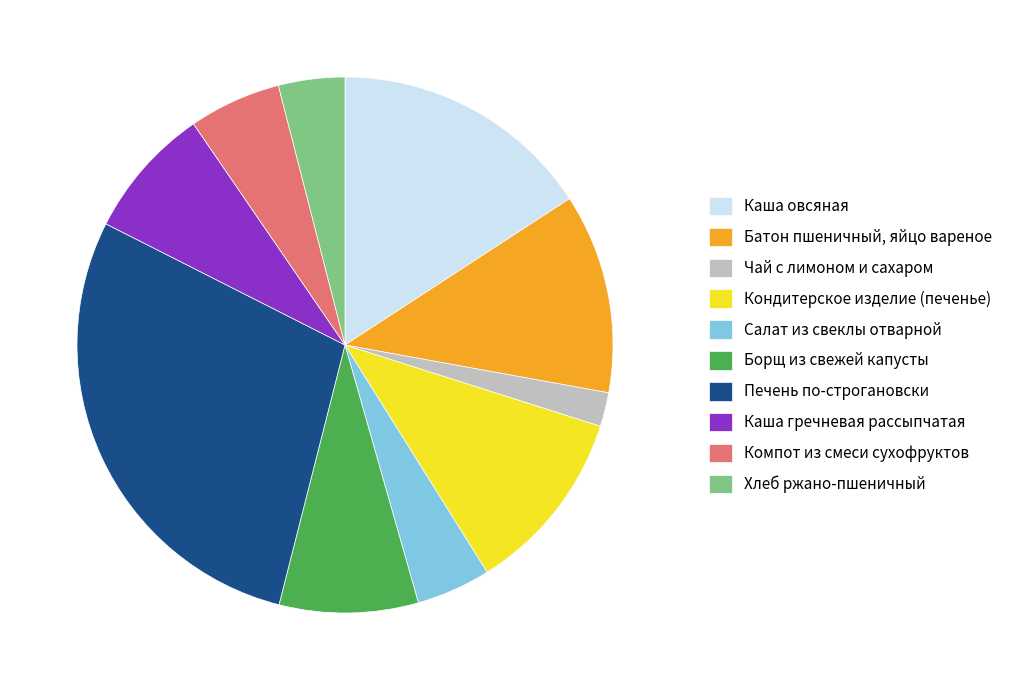

Combined, do Каша гречневая рассыпчатая and Батон пшеничный, яйцо вареное account for over 50%?

No